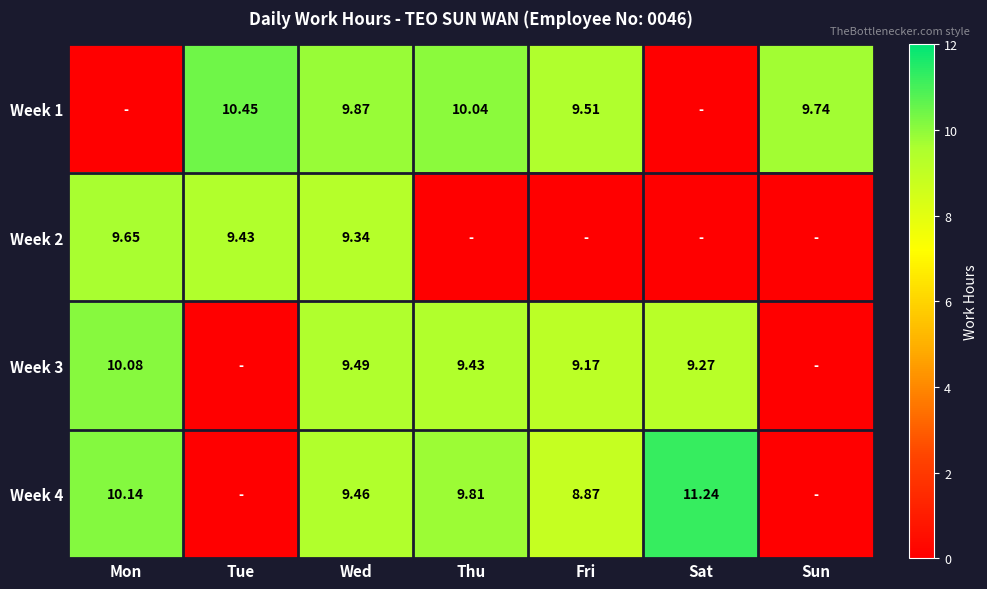

Where is Week 2 nearest to the value 4?

Thu